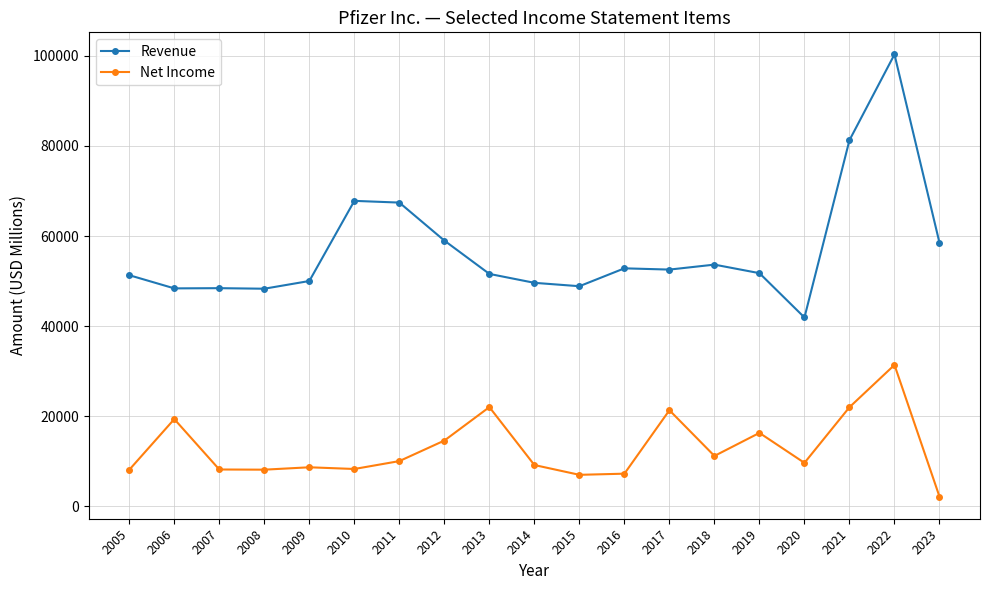

True or false: Revenue and Net Income cross at least once.

False